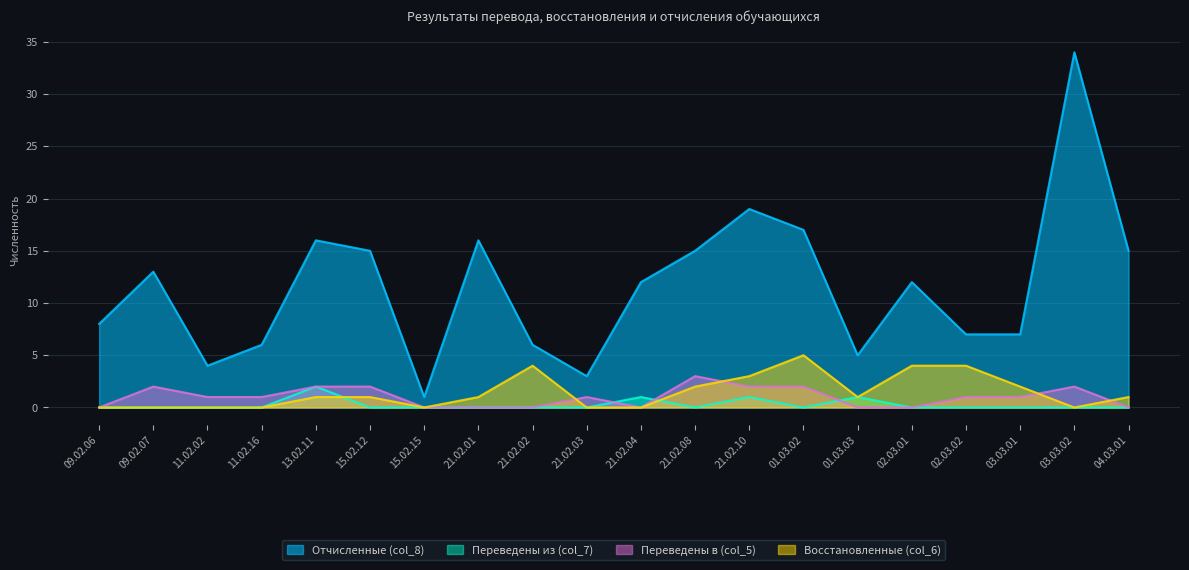

What position from the right is 13.02.11?

16